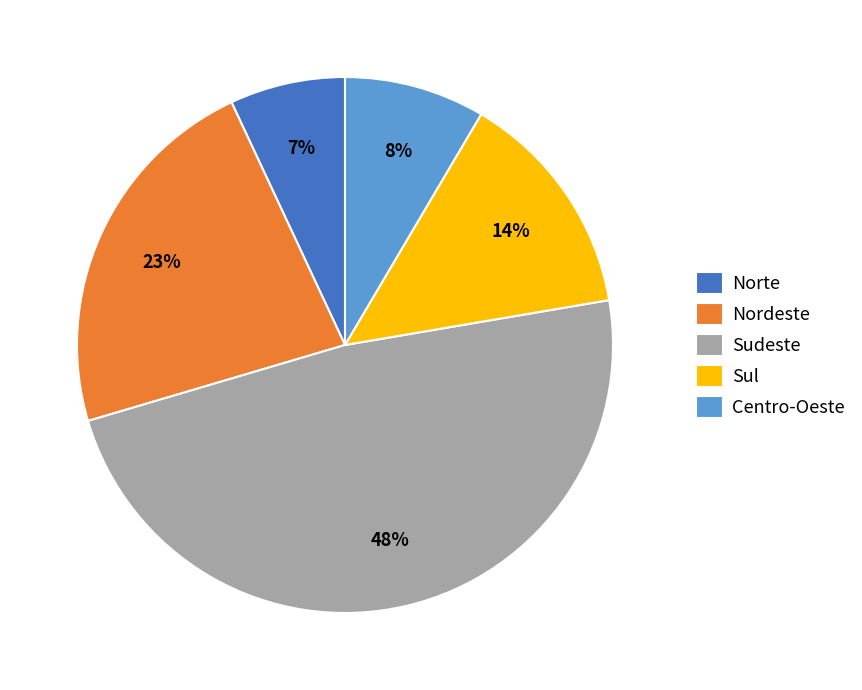

What is the ratio of the value at Sul to the value at Sudeste?

0.3